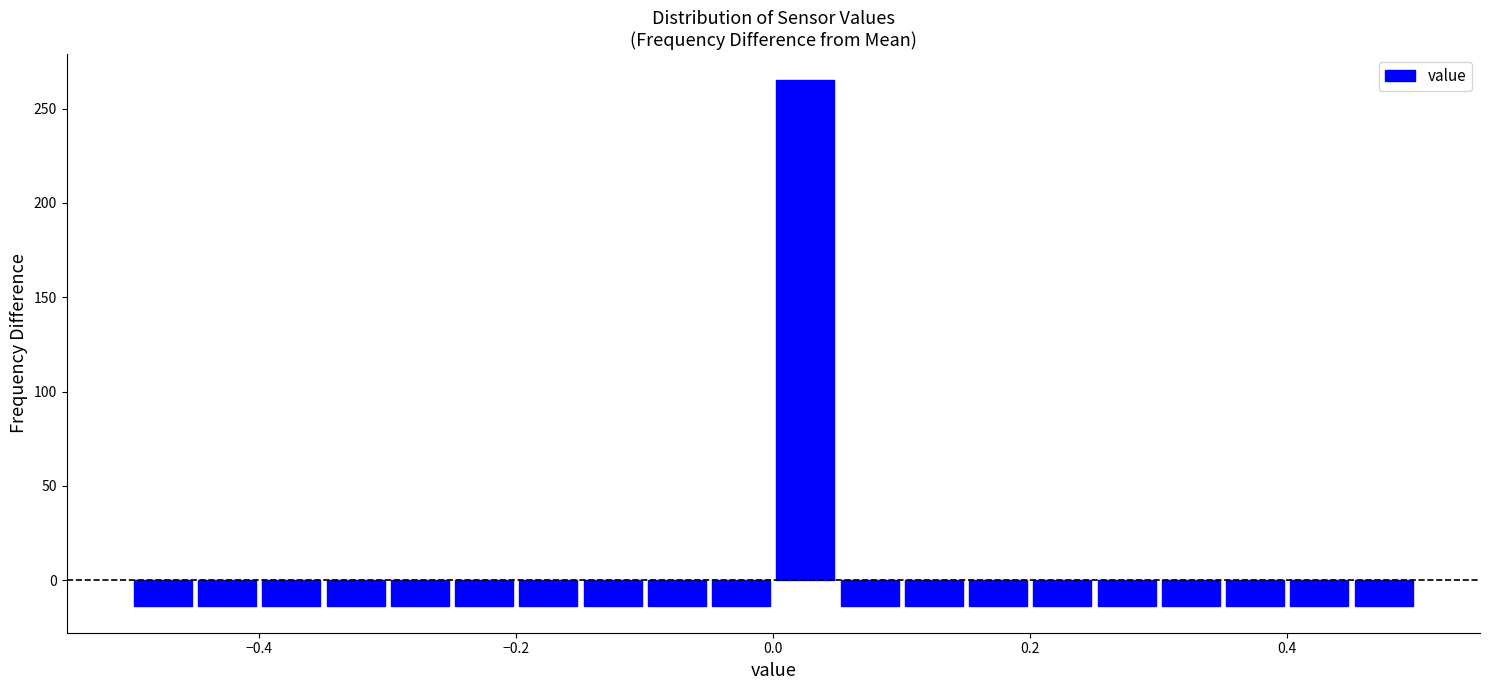

Read against the x-axis, roughly where is the centre of the tallest bar?

0.02